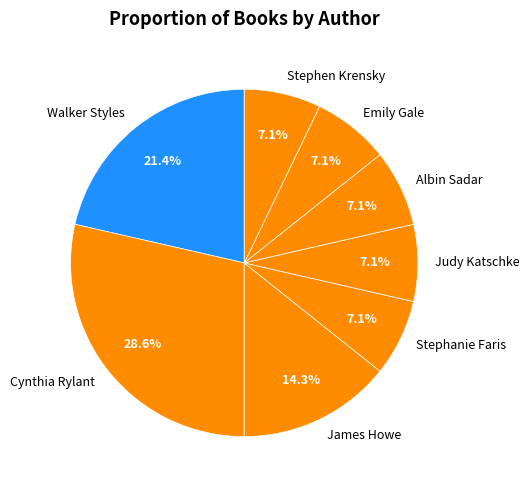

To the nearest percent, what portion does Cynthia Rylant represent?

29%